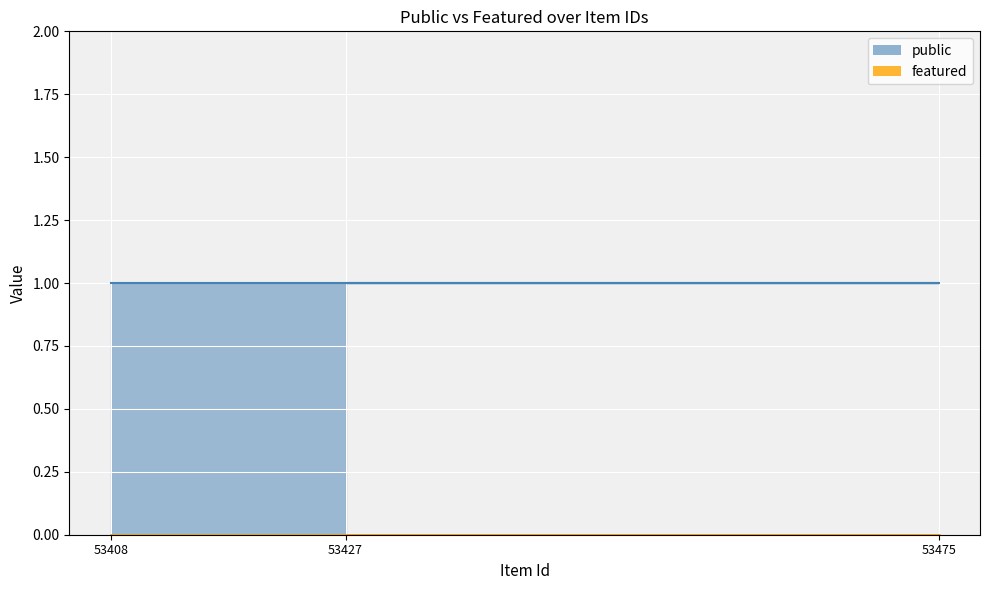

What is the spread (max minus min) of values at 53475?

1